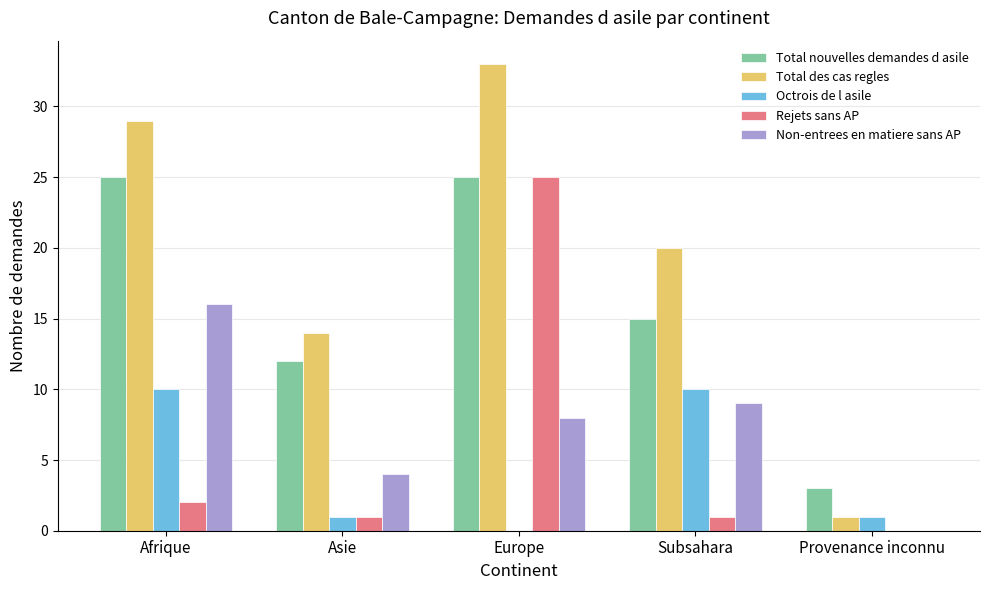

The value of Rejets sans AP at Provenance inconnu is 11. True or false?

False